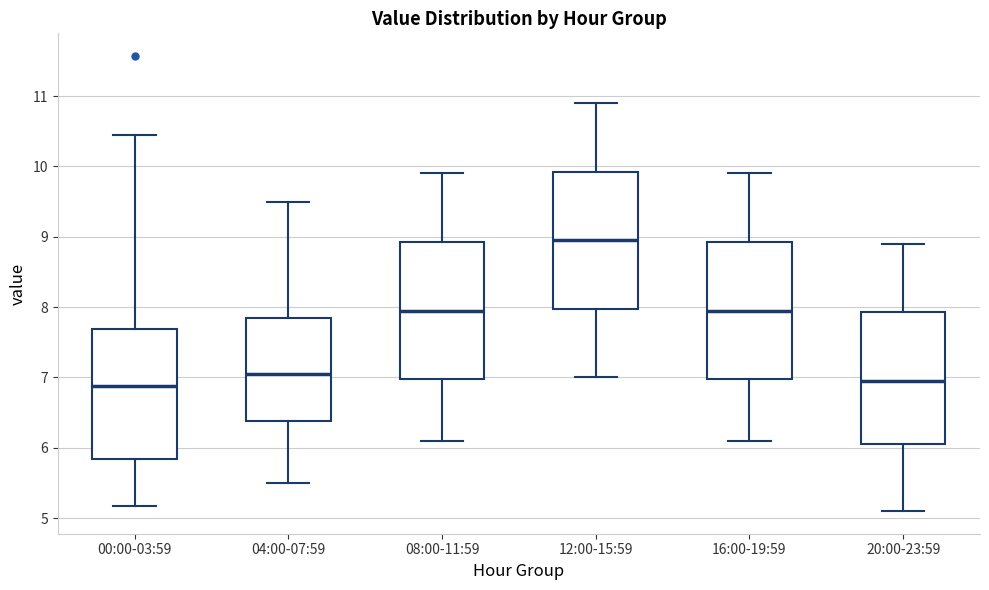

Reading left to right, read every box against the y-axis: the position of its median line, the range the box covers, and the ends of its whiskers. The values are not printed on the chart, so give them approximately, as read against the axis.

00:00-03:59: median 6.9, box 5.8 to 7.7, whiskers 5.2 to 10.5
04:00-07:59: median 7.1, box 6.4 to 7.9, whiskers 5.5 to 9.5
08:00-11:59: median 8.0, box 7.0 to 8.9, whiskers 6.1 to 9.9
12:00-15:59: median 9.0, box 8.0 to 9.9, whiskers 7.0 to 10.9
16:00-19:59: median 8.0, box 7.0 to 8.9, whiskers 6.1 to 9.9
20:00-23:59: median 7.0, box 6.1 to 7.9, whiskers 5.1 to 8.9